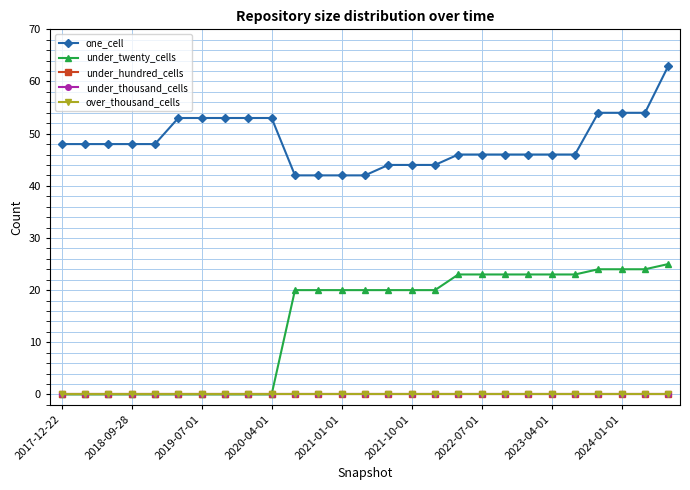

True or false: under_thousand_cells and one_cell intersect in this chart.

False